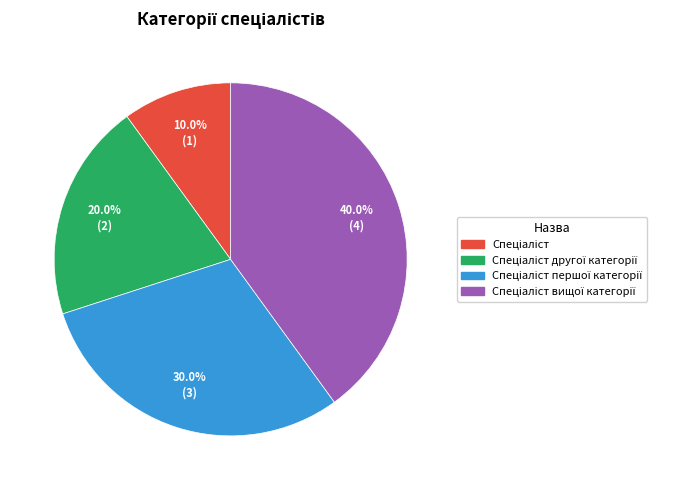

Is there a majority slice in this chart?

No